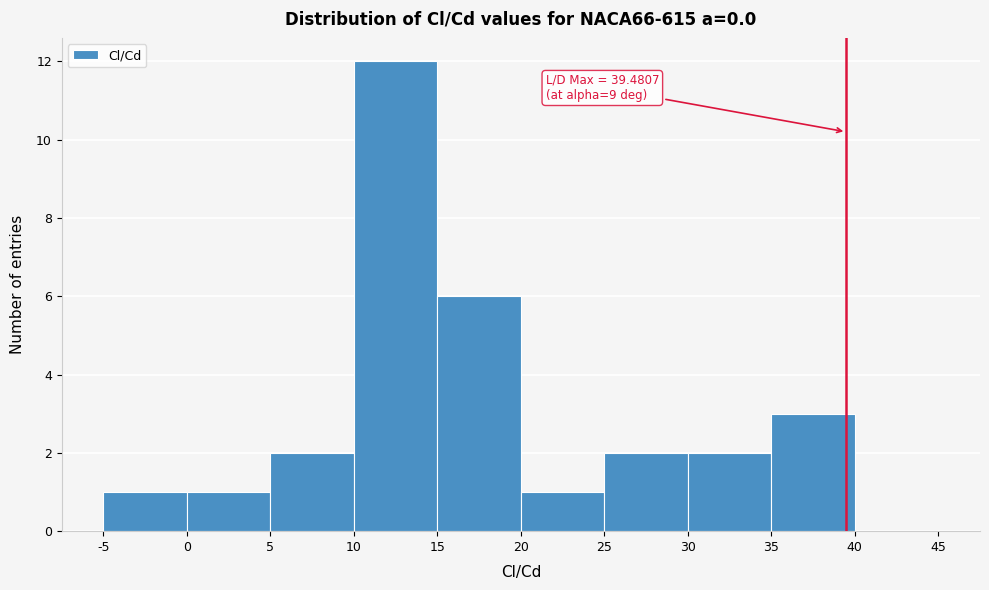

Over which range of the x-axis is the bar tallest?

10 to 15